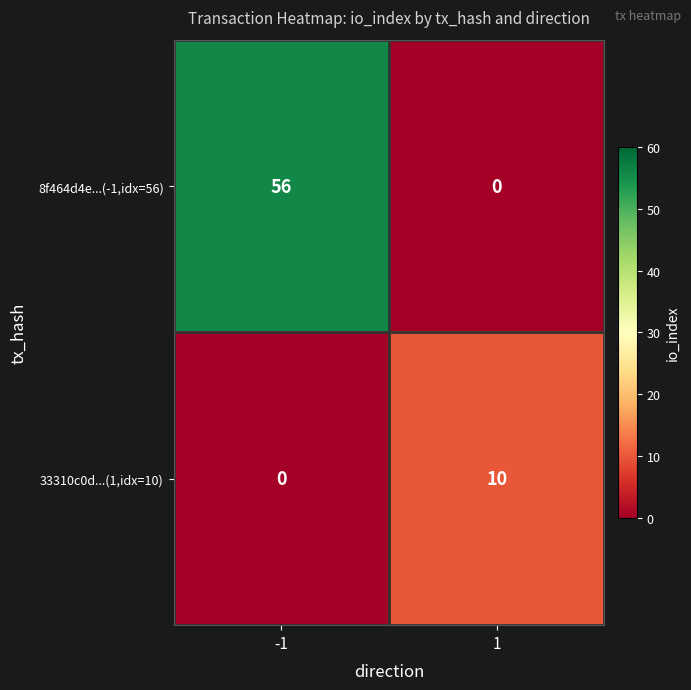

Rank the series by their maximum value, from highest to lowest.

8f464d4e...(-1,idx=56), 33310c0d...(1,idx=10)